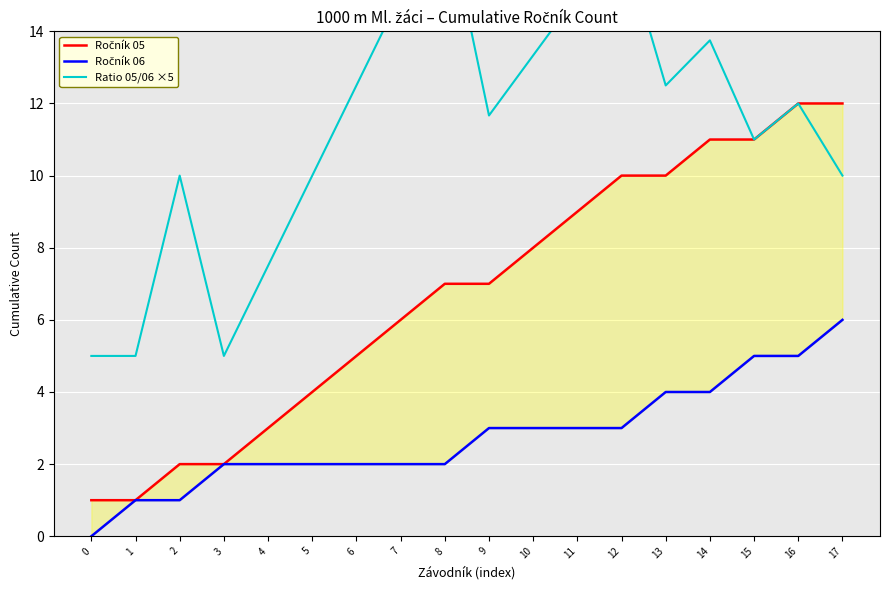

Reading left to right, what are all the values shown in this chart?

Ročník 05: 1.0	1.0	2.0	2.0	3.0	4.0	5.0	6.0	7.0	7.0	8.0	9.0	10.0	10.0	11.0	11.0	12.0	12.0
Ročník 06: 0.0	1.0	1.0	2.0	2.0	2.0	2.0	2.0	2.0	3.0	3.0	3.0	3.0	4.0	4.0	5.0	5.0	6.0
Ratio 05/06 ×5: 5.0	5.0	10.0	5.0	7.5	10.0	12.5	15.0	17.5	11.7	13.3	15.0	16.7	12.5	13.8	11.0	12.0	10.0